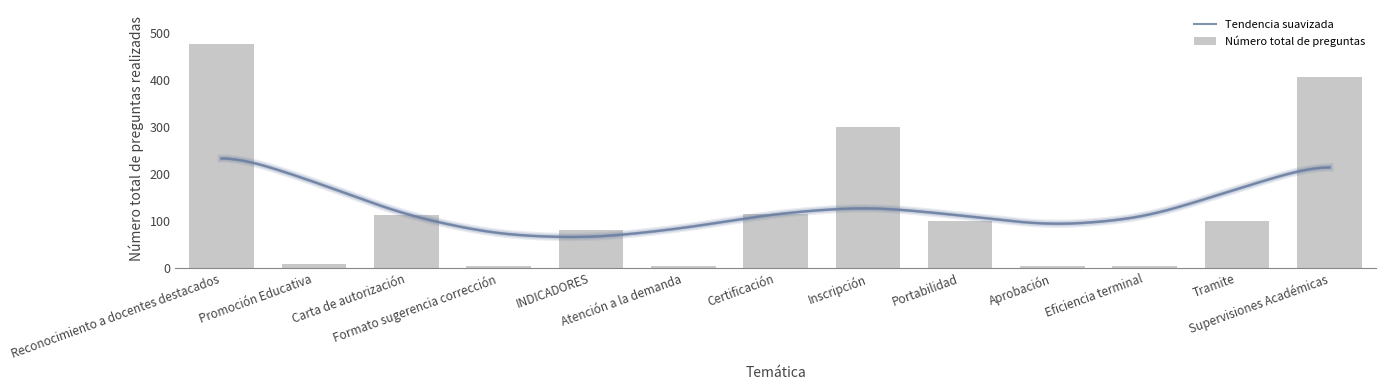

Reading left to right, what are all the values shown in this chart?

477	8	112	4	80	5	115	300	100	5	5	100	406